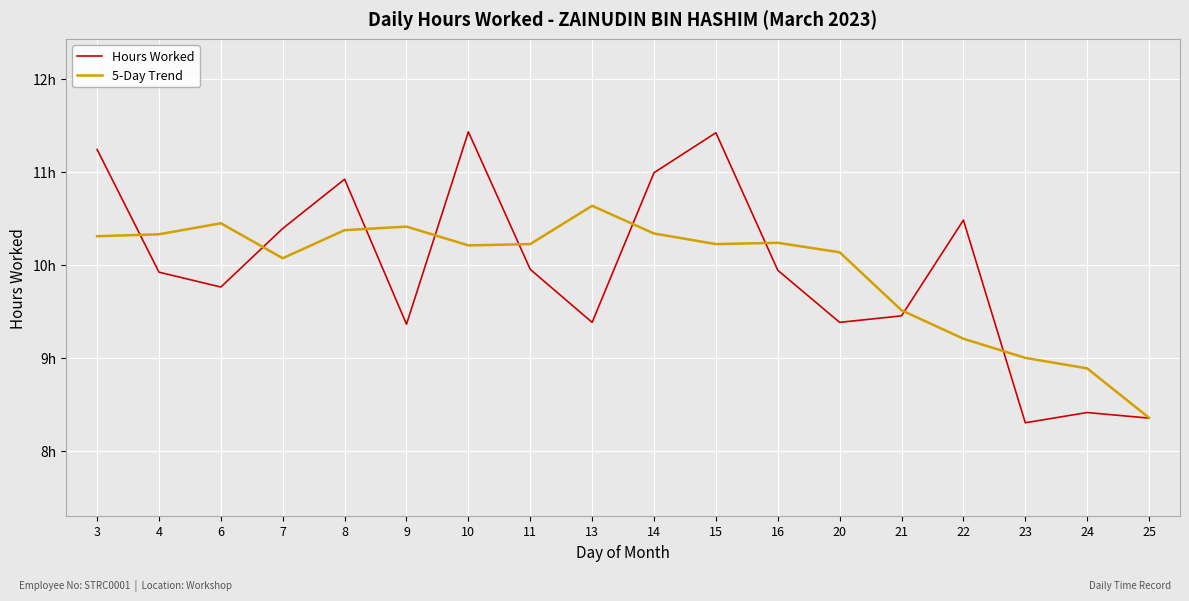

Which has a higher value, 13 or 8?

8